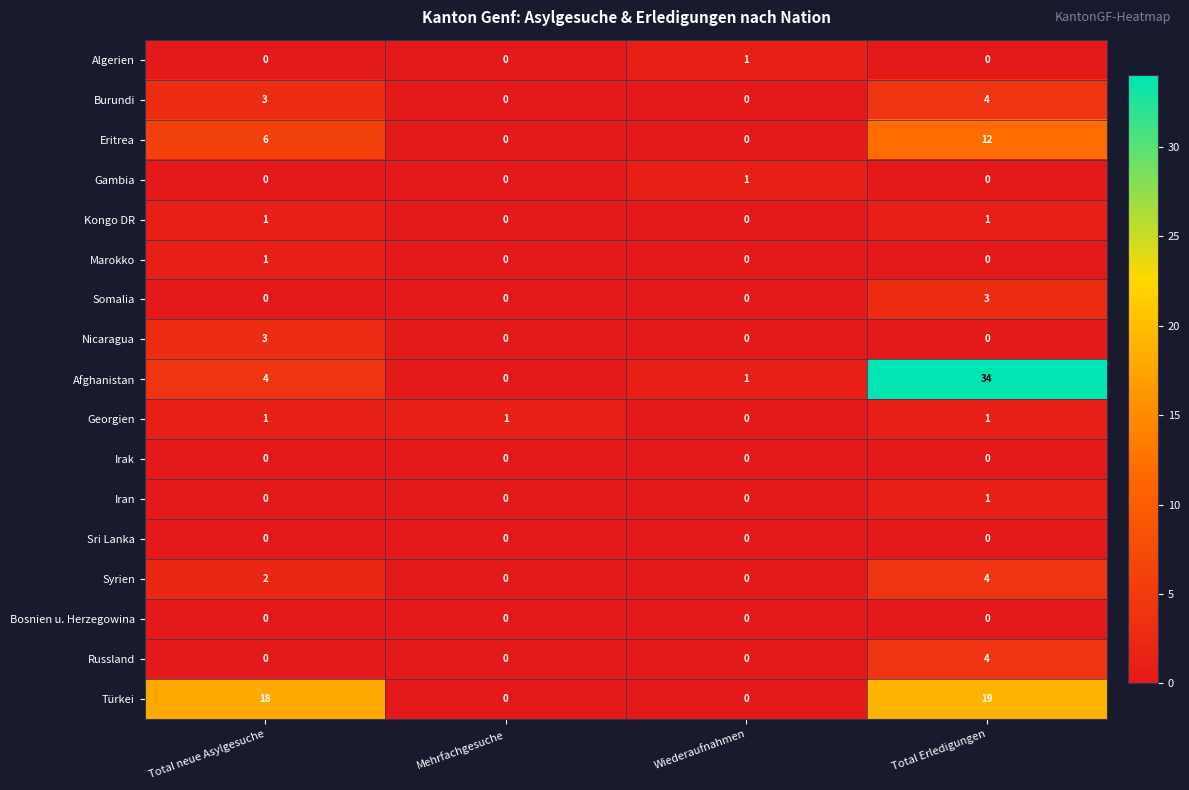

Count the Nicaragua values in the range 0 to 3.

4